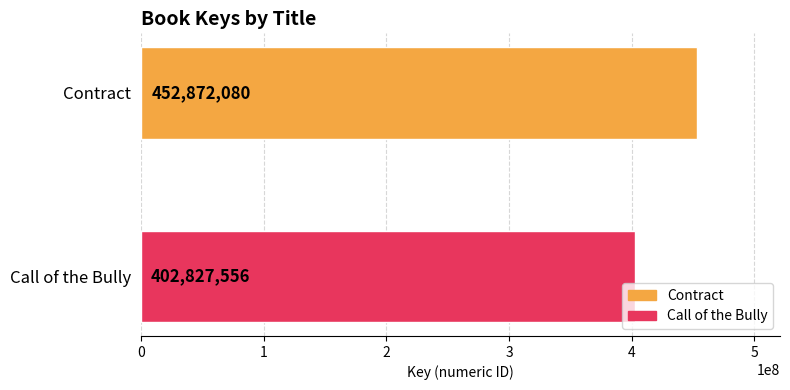

Rank the series by their average value, from lowest to highest.

Call of the Bully, Contract